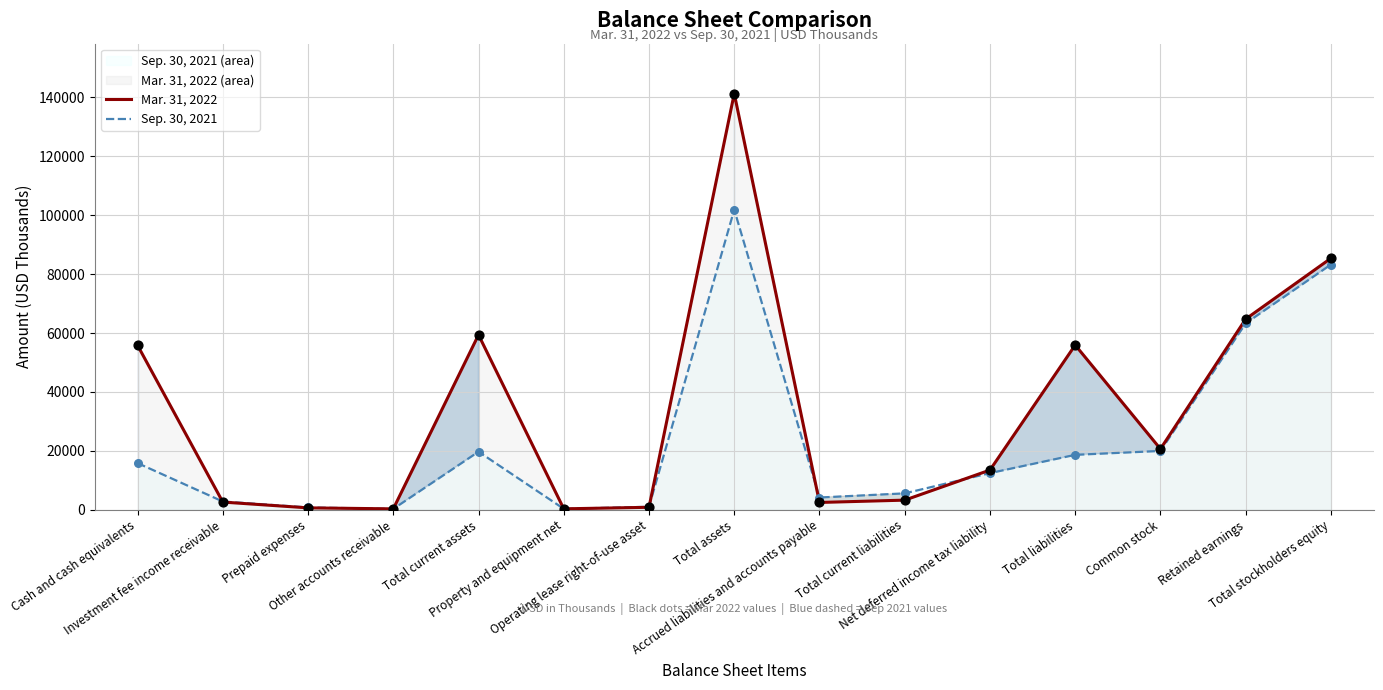

Which series contains the lowest Y value?

Sep. 30, 2021